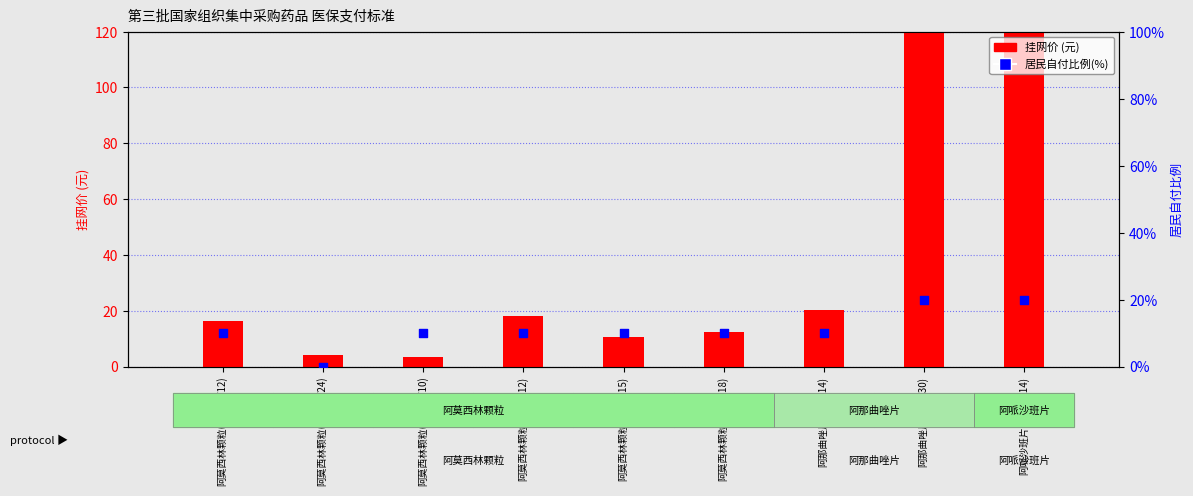

At how many categories does at least one series exceed 34?

2